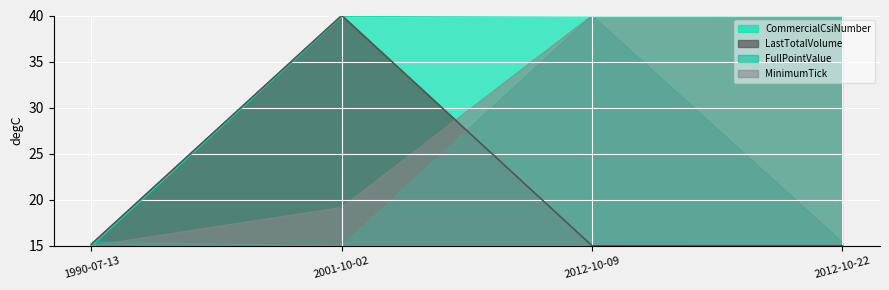

Which series has the widest spread of values?

CommercialCsiNumber